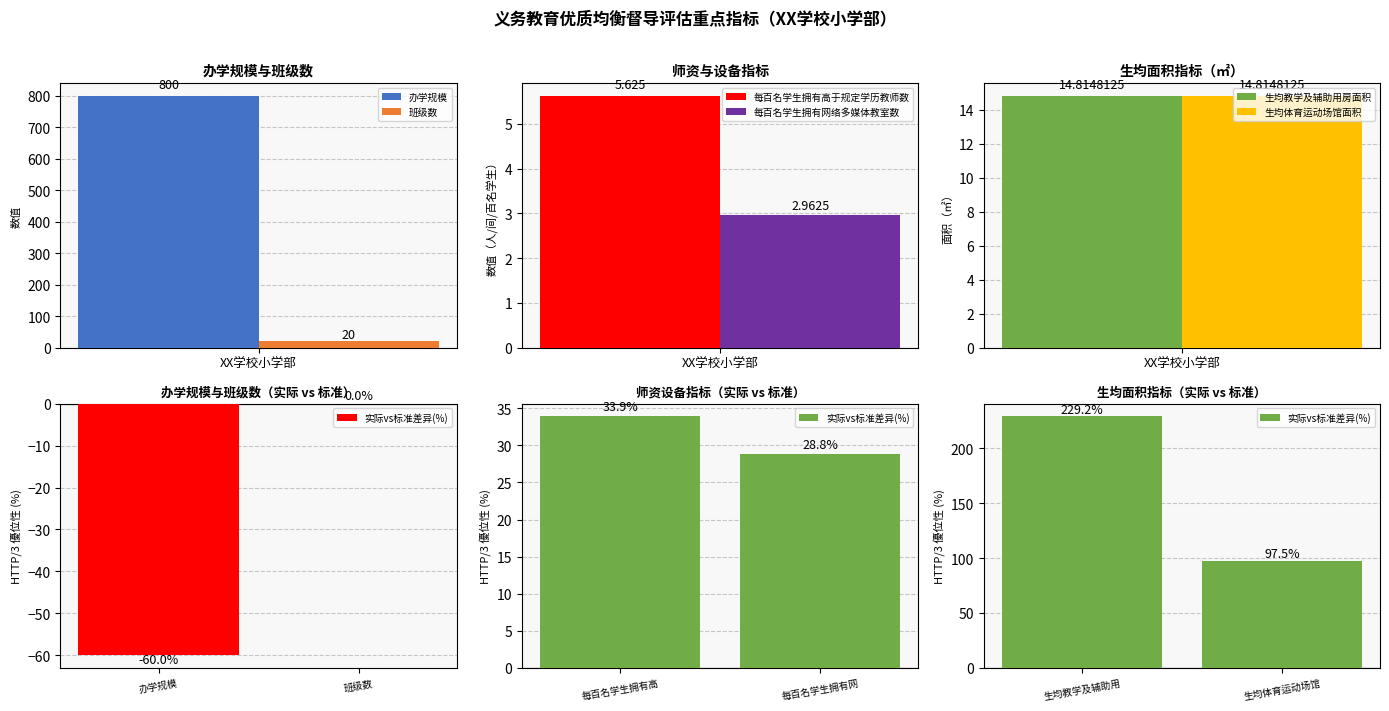

How many data points are less than 229?

1